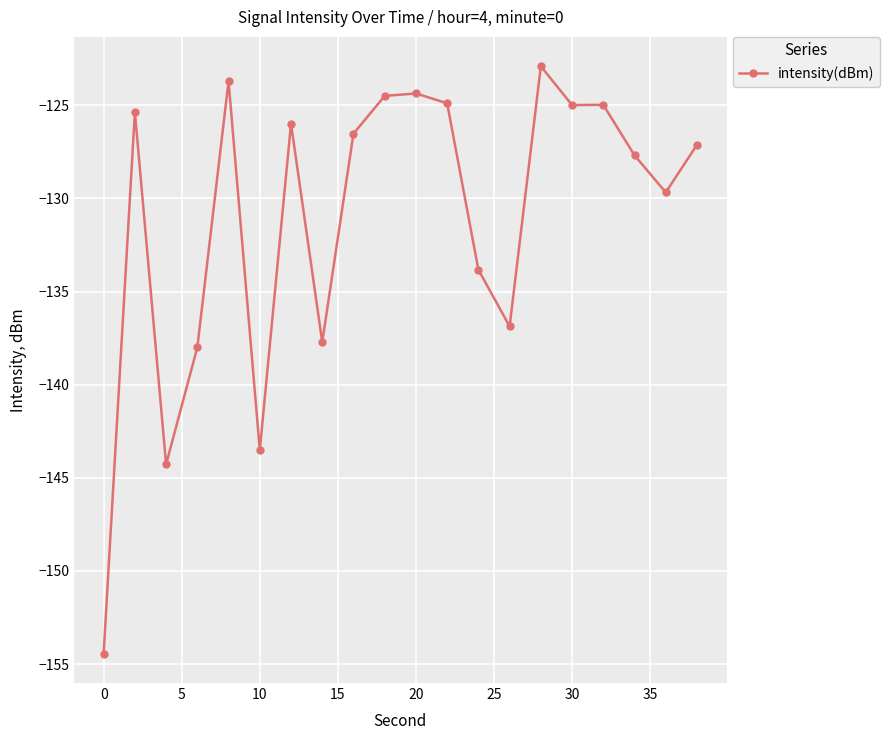

What is the maximum value shown in the chart?

-122.9